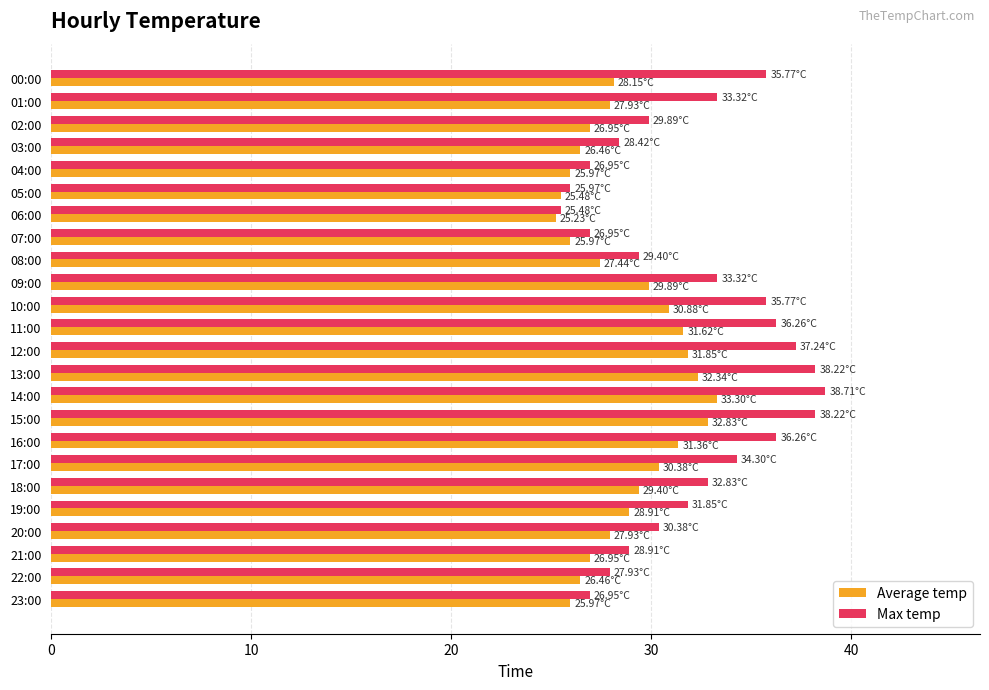

At how many categories does at least one series exceed 35?

8